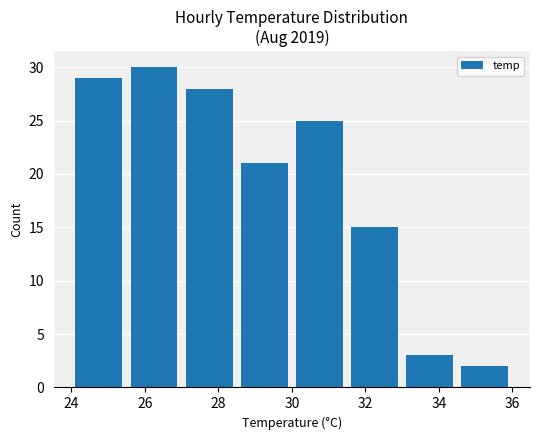

What is the sum of all values?

153